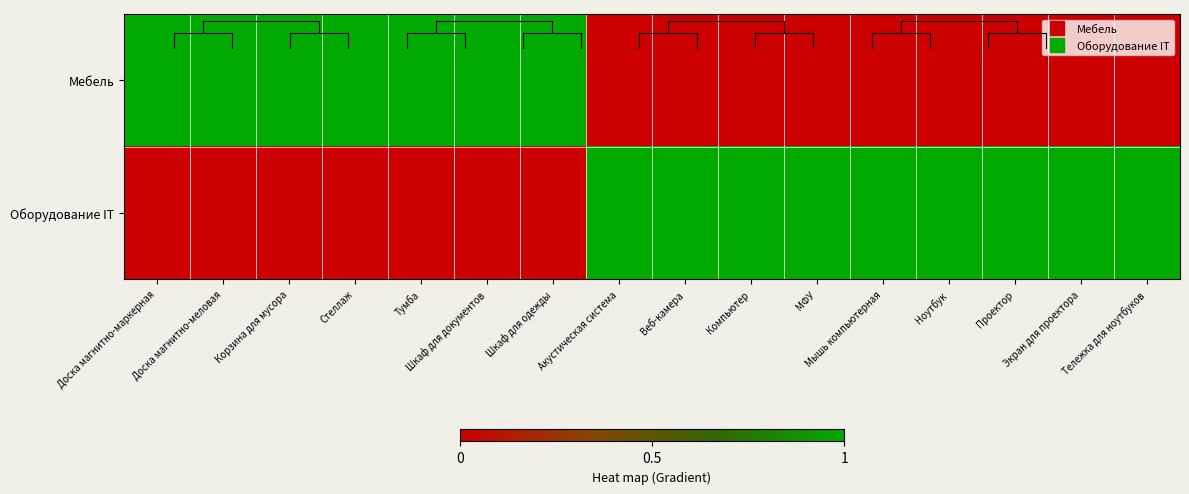

List the series in order of their peak value, highest first.

Мебель, Оборудование IT